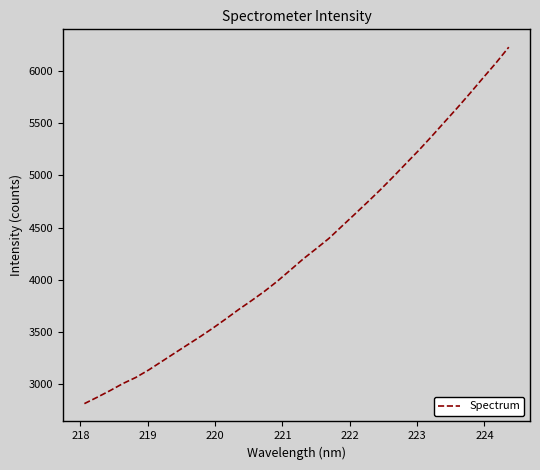

What is the sum of all values?

145390.8